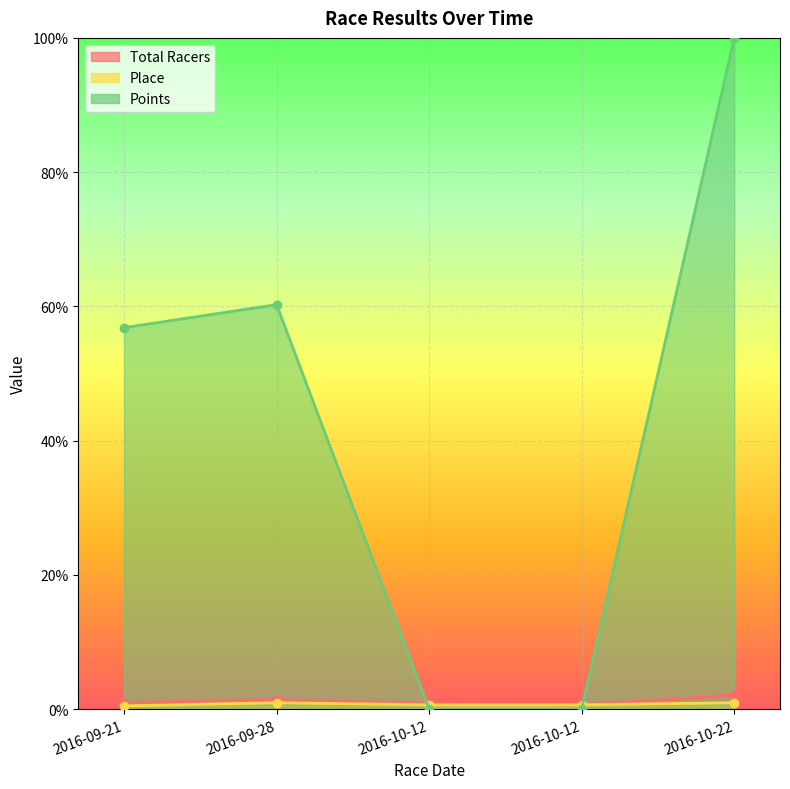

At how many categories does at least one series exceed 79?

1